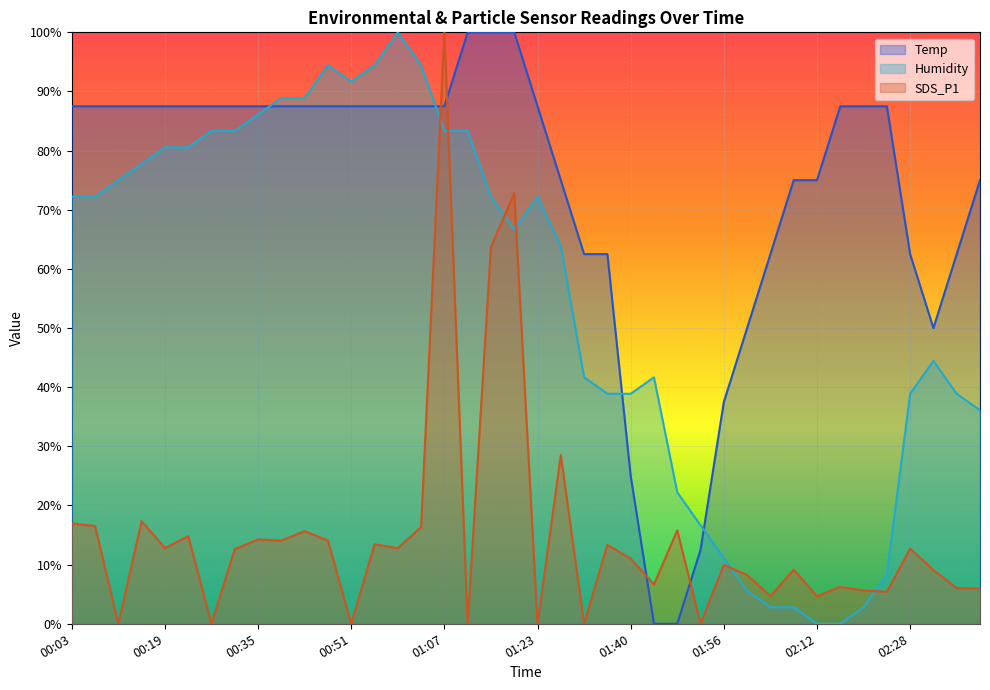

What is the label of the 21st point from the left?

01:23